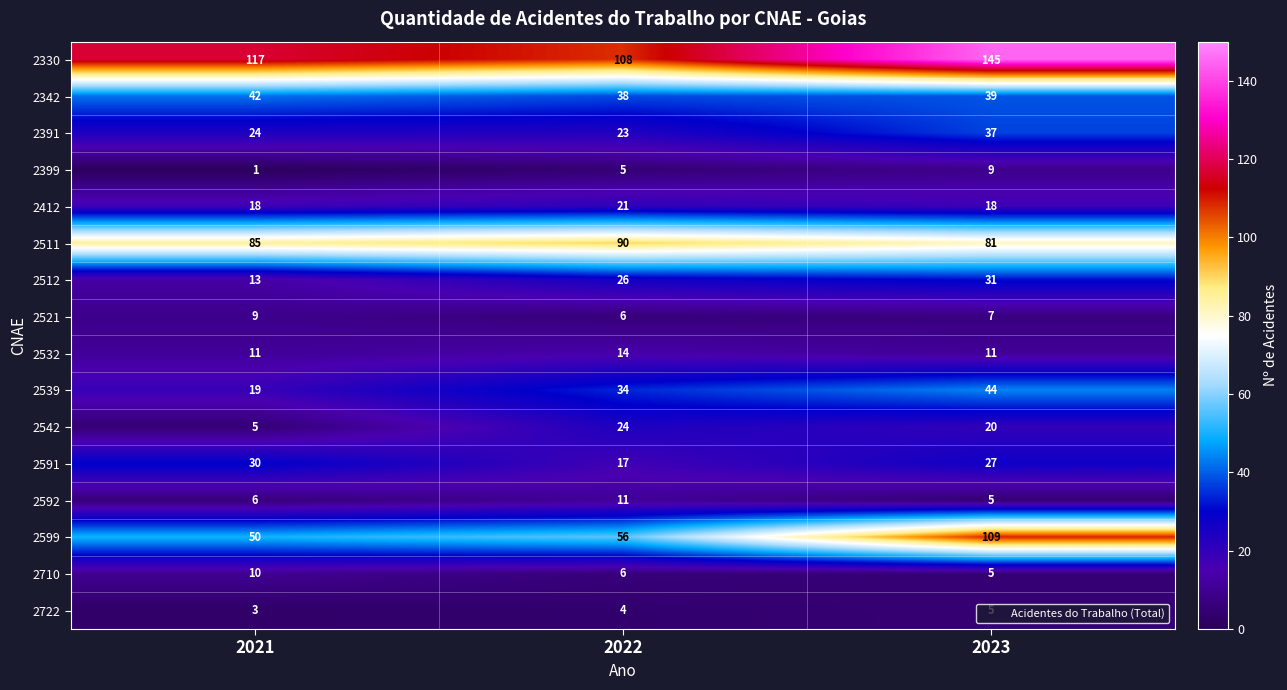

How many categories are shown in the chart?

3